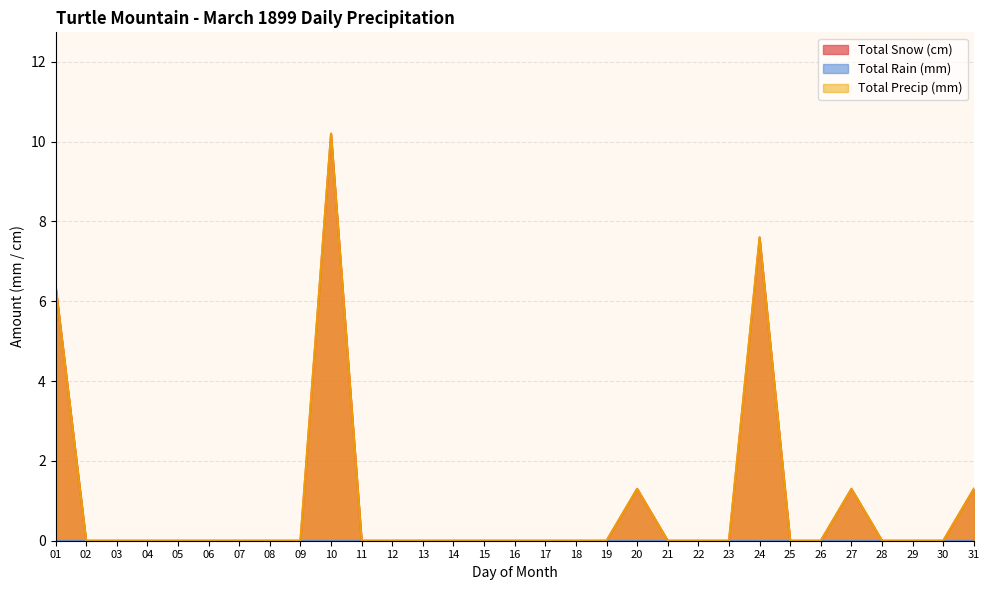

How many values in Total Precip (mm) are above zero?

6